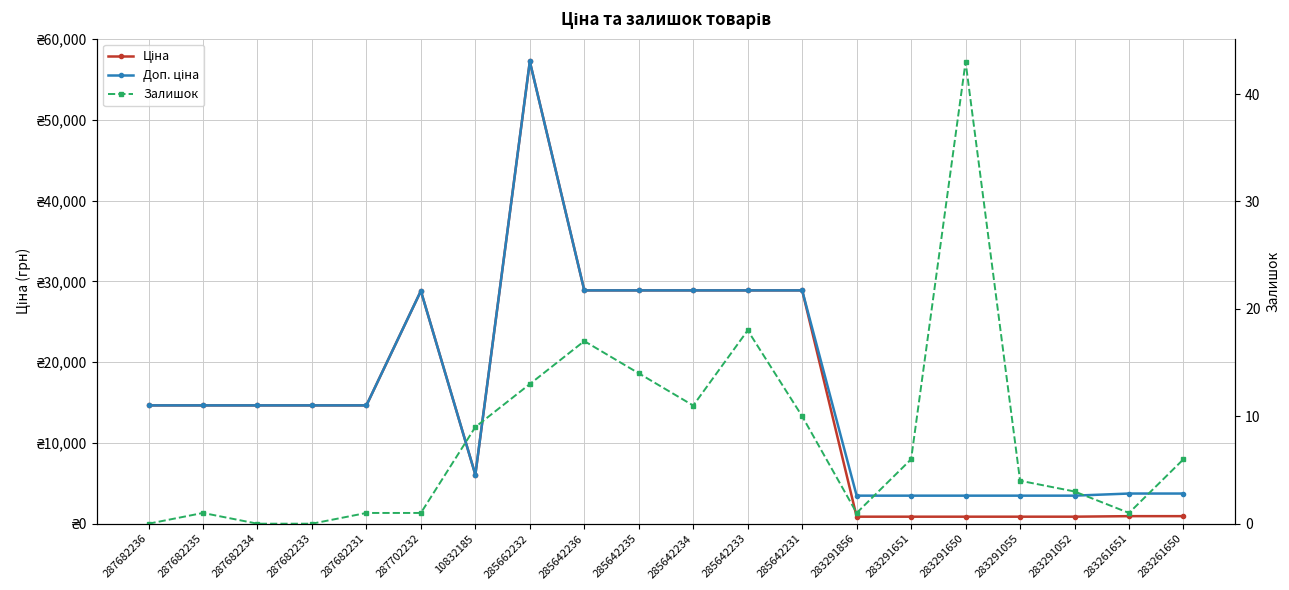

Is the value of Залишок at 287682236 greater than the value of Доп. ціна at 285642236?

No